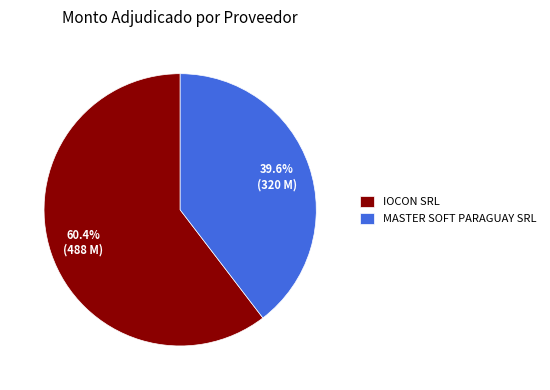

To the nearest percent, what is the combined percentage of IOCON SRL and MASTER SOFT PARAGUAY SRL?

100%